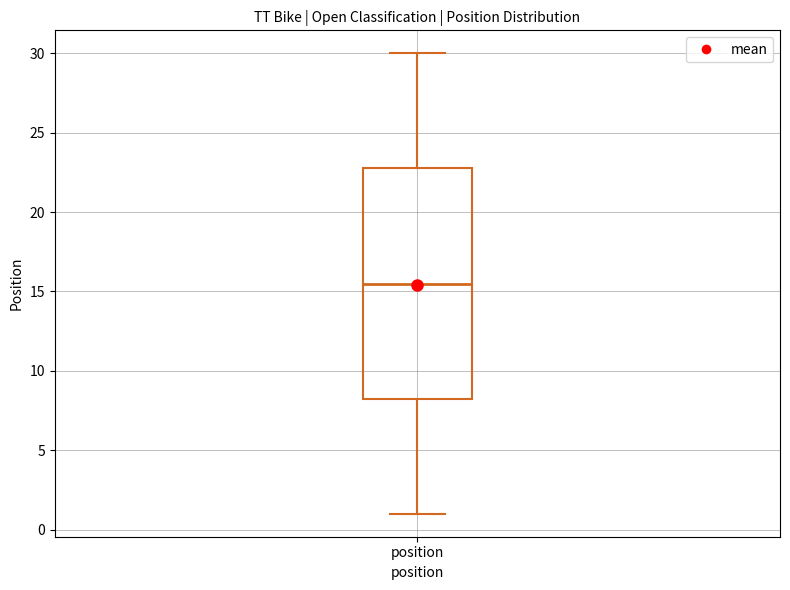

Transcribe this box plot: give where the median line is, the range the box spans, and where the two whiskers end, as read against the y-axis. The values are not printed on the chart, so give them approximately, as read against the axis.

median 15.5, box 8.5 to 23.0, whiskers 1.0 to 30.0